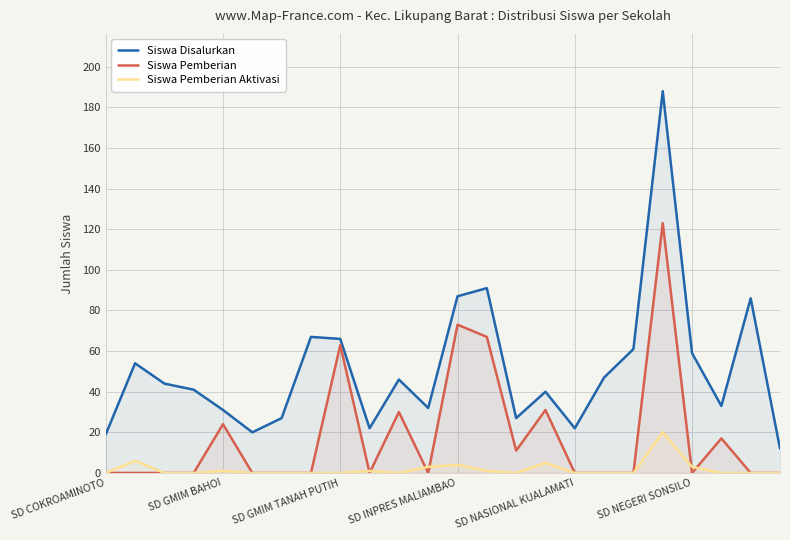

Reading left to right, extract all data points from this chart.

Siswa Disalurkan: 19	54	44	41	31	20	27	67	66	22	46	32	87	91	27	40	22	47	61	188	59	33	86	12
Siswa Pemberian: 0	0	0	0	24	0	0	0	63	0	30	0	73	67	11	31	0	0	0	123	0	17	0	0
Siswa Pemberian Aktivasi: 0	6	0	0	1	0	0	0	0	1	0	3	4	1	0	5	0	0	0	20	3	0	0	0